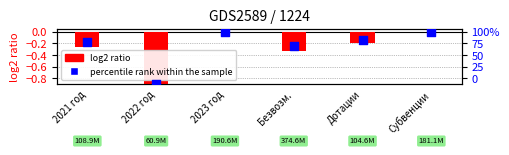

Which series contains the highest Y value?

percentile rank within the sample